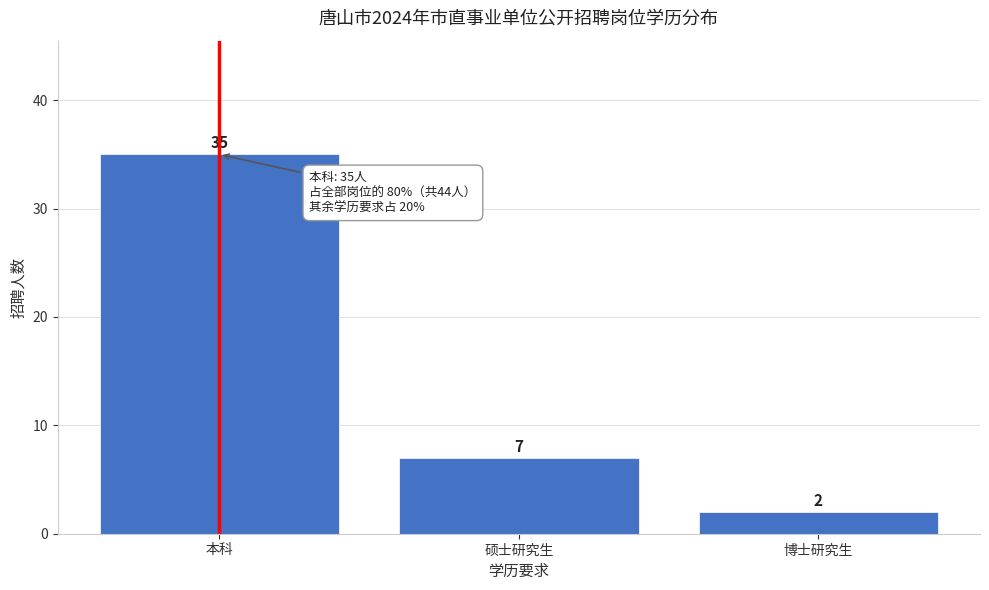

Reading left to right, extract all data points from this chart.

本科=35	硕士研究生=7	博士研究生=2